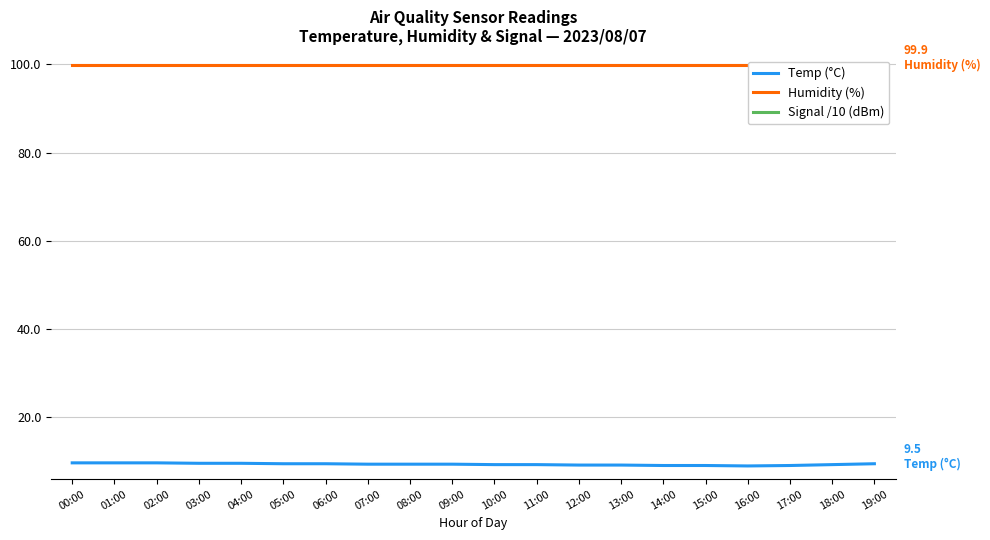

At 04:00, list the series in order from largest to smallest.

Humidity (%), Temp (°C), Signal /10 (dBm)